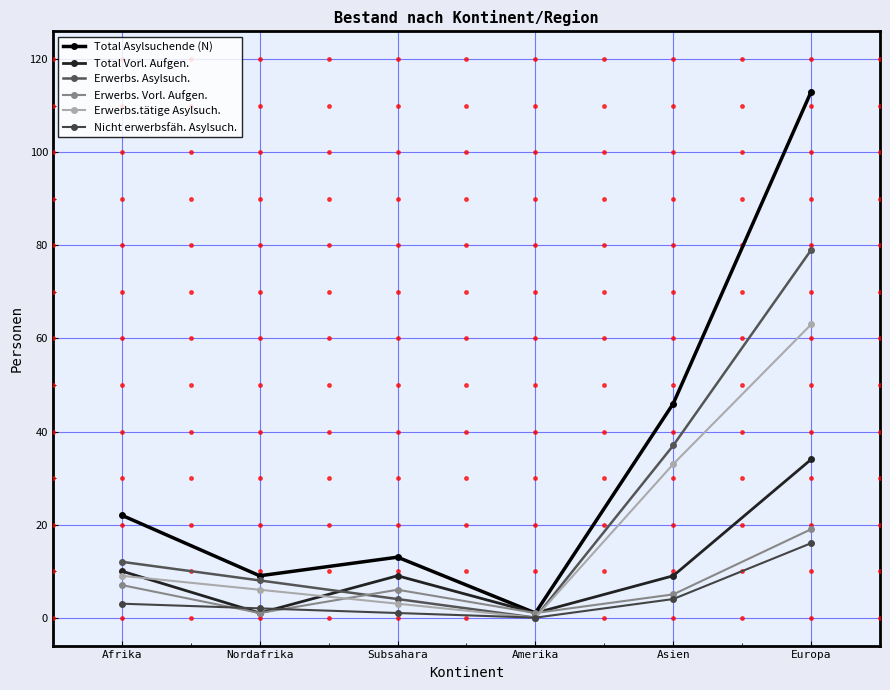

What is the difference between the second highest and minimum values in the Erwerbs.tätige Asylsuch. series?

33